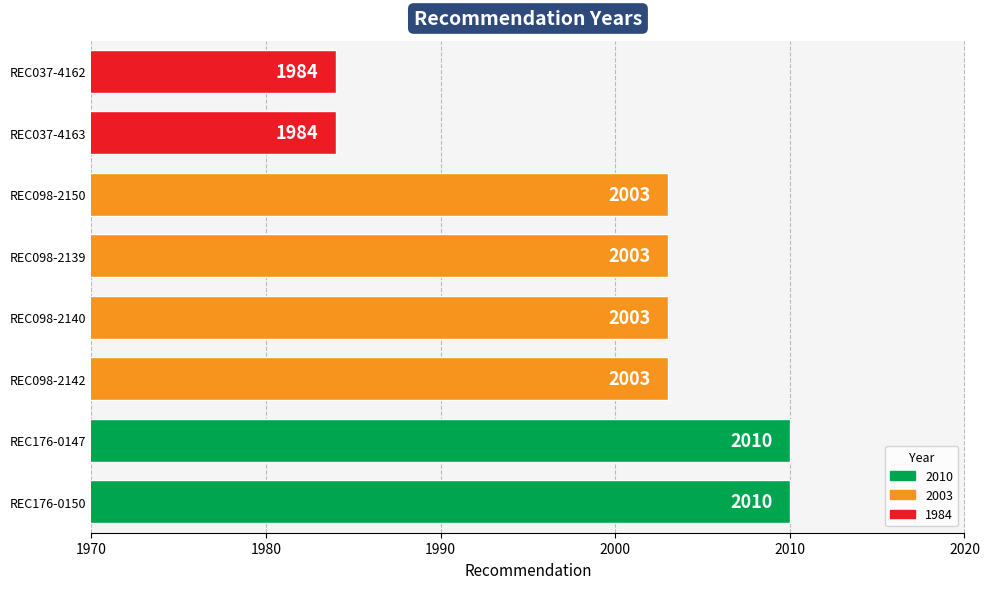

Count the values in the range 2003 to 2010.

6